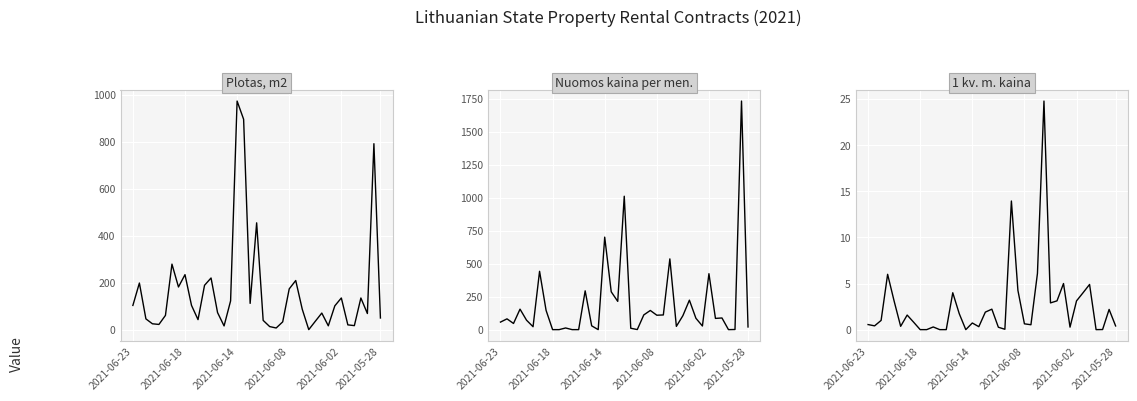

How many interior local valleys does the Plotas, m2 series have?

10